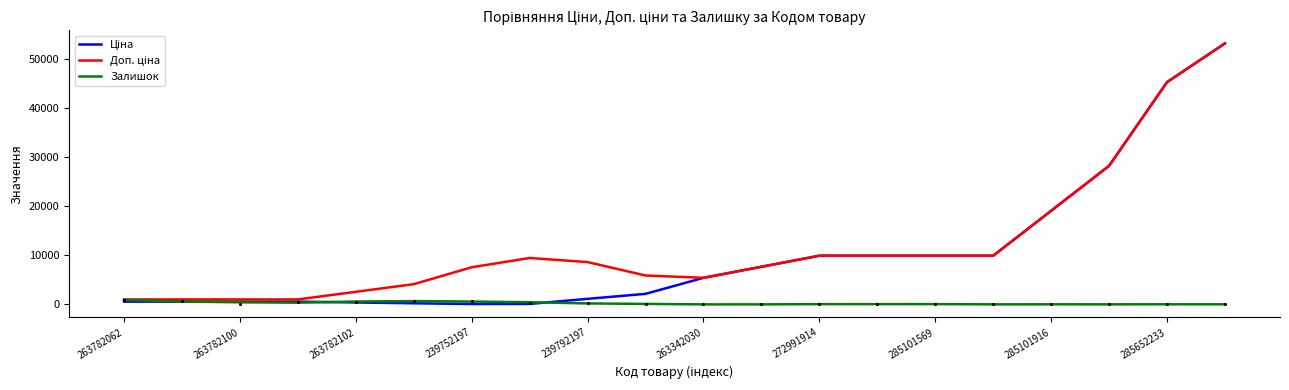

At how many categories does at least one series exceed 45025?

2